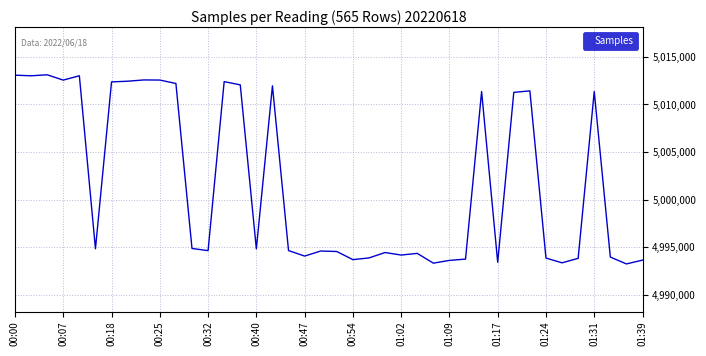

What is the difference between the maximum and minimum values?

19867